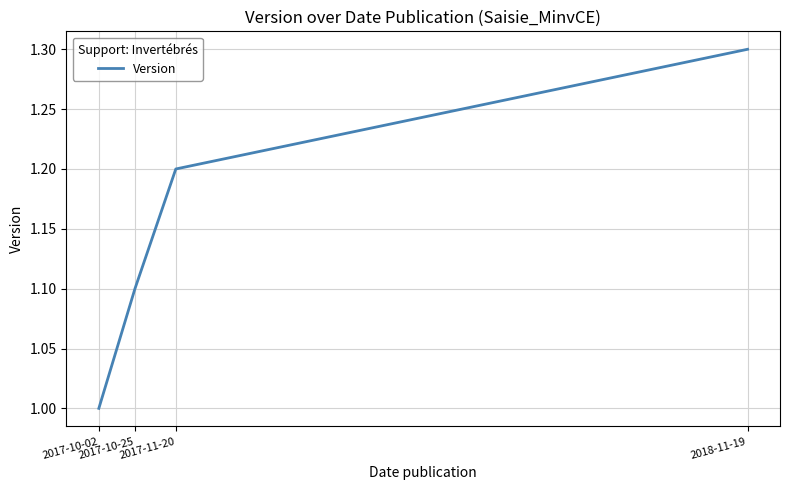

What position from the right is 2017-10-25?

3